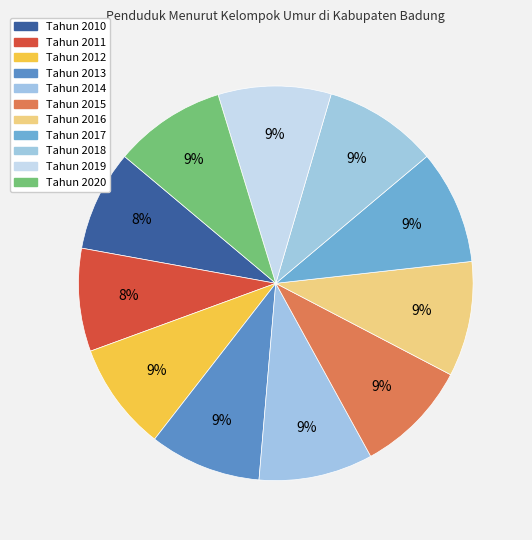

To the nearest percent, what is the average slice percentage?

9%